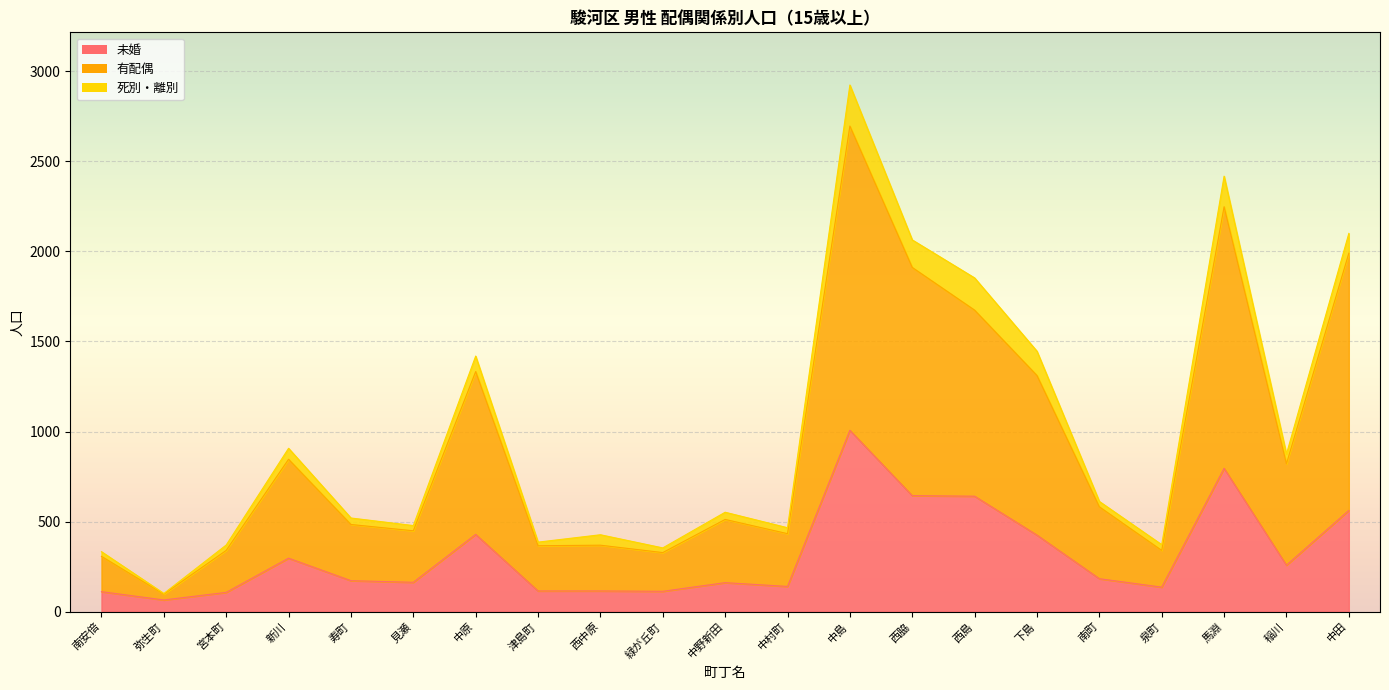

At which category does 有配偶 reach its first local valley?

弥生町